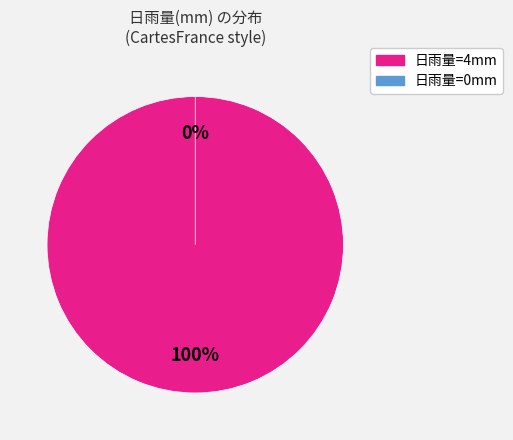

What percentage is the 4 slice, to the nearest percent?

100%